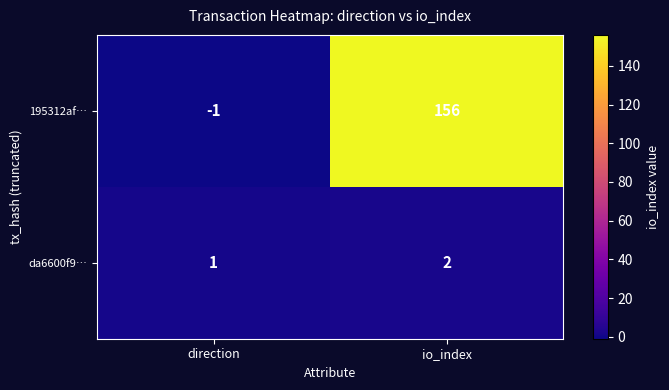

What is the average value of the 195312af… series?

78